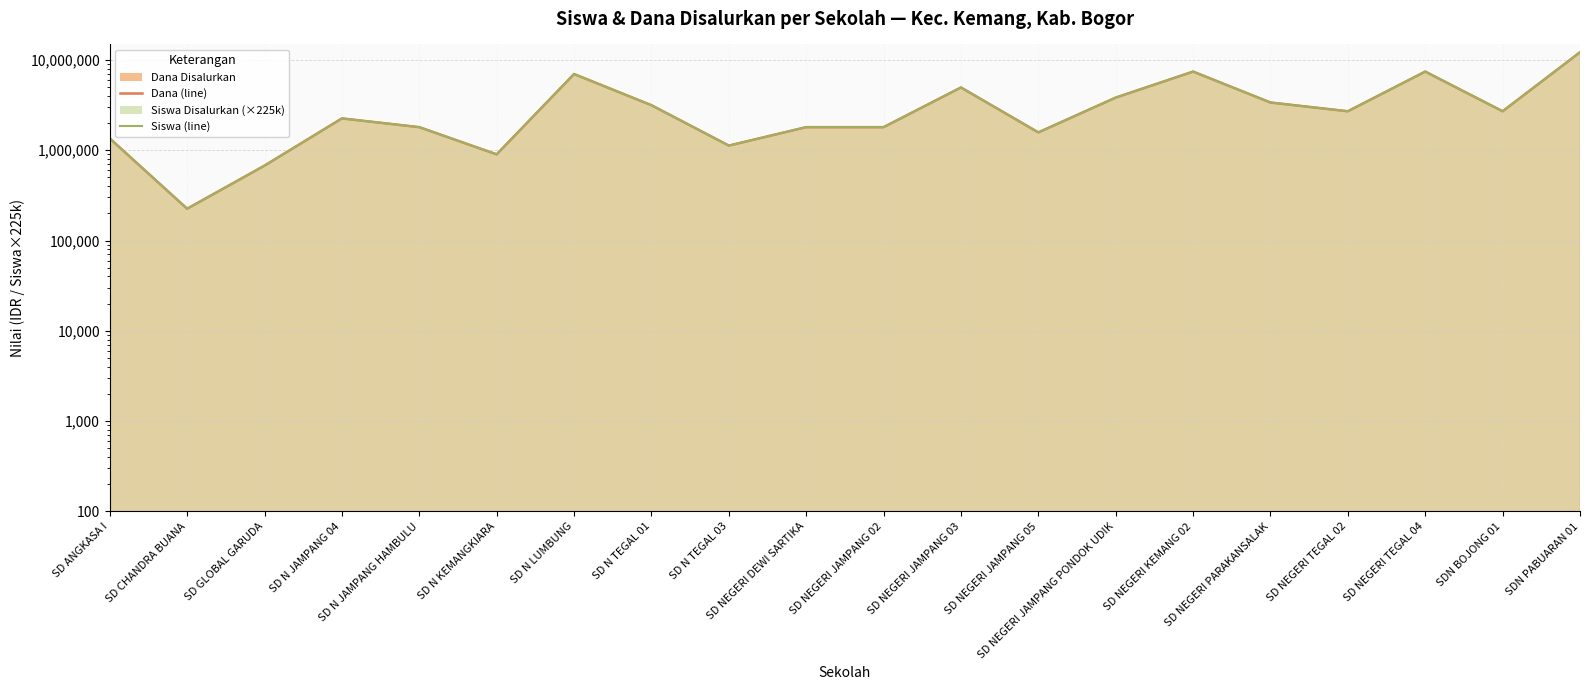

What position from the right is SD NEGERI DEWI SARTIKA?

11